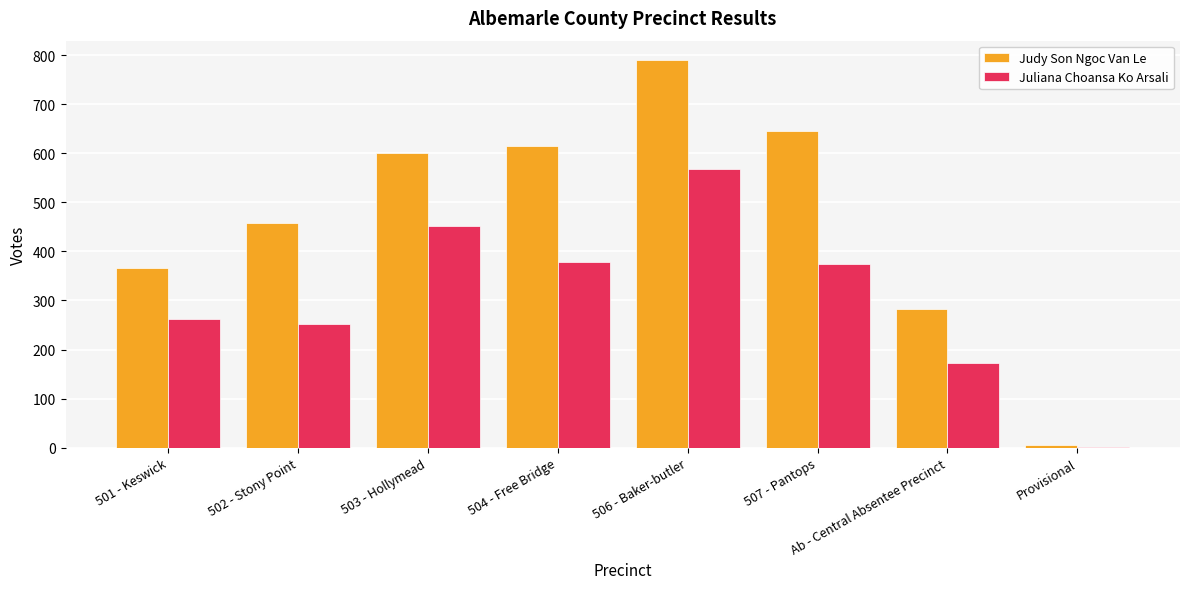

Where is Judy Son Ngoc Van Le nearest to the value 397?

501 - Keswick